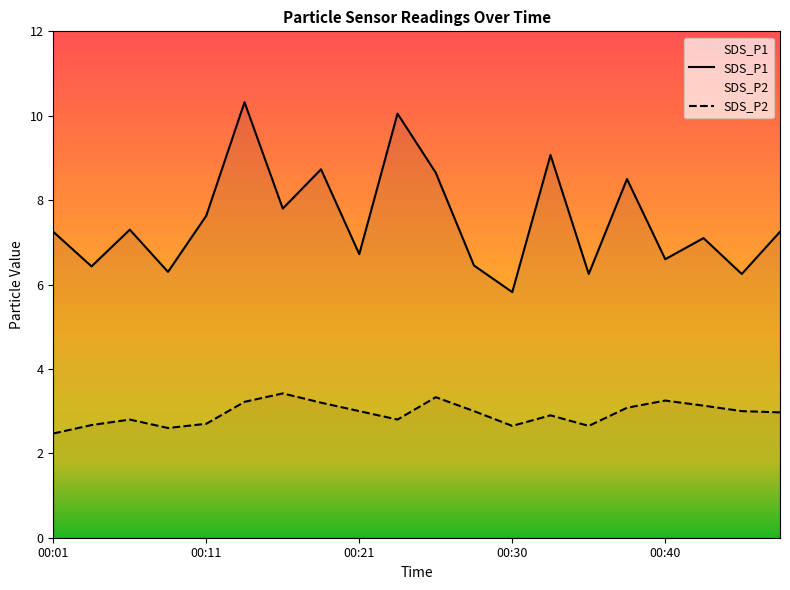

What are all the series names shown in the legend?

SDS_P1, SDS_P2